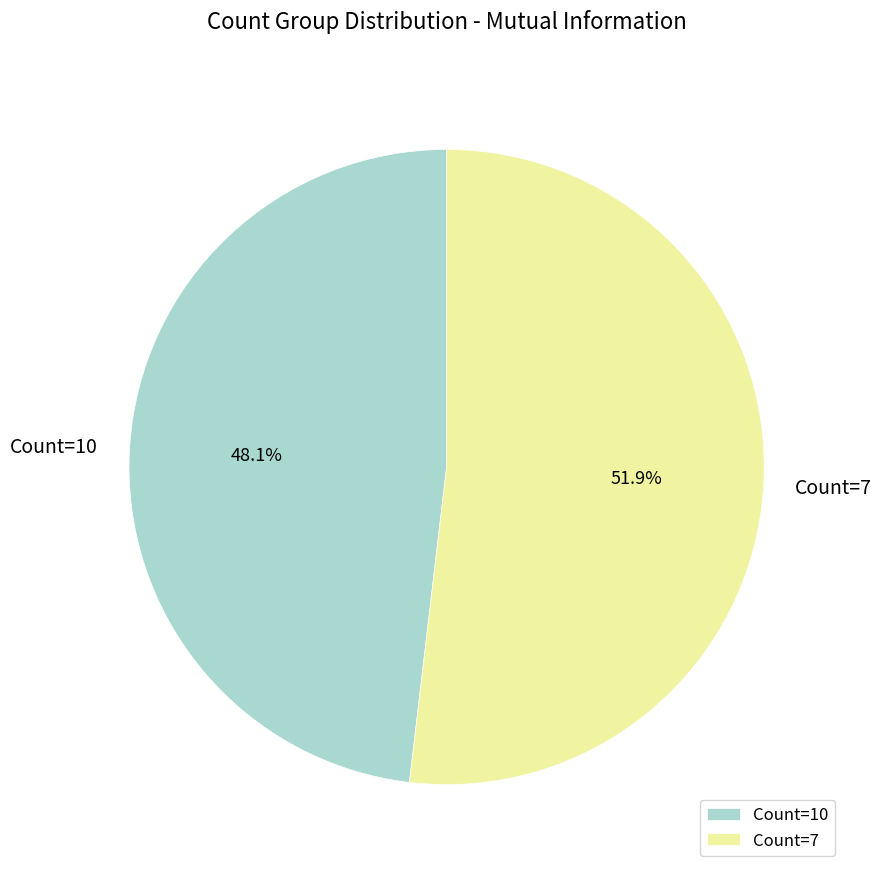

To the nearest percent, what is the average slice percentage?

50%